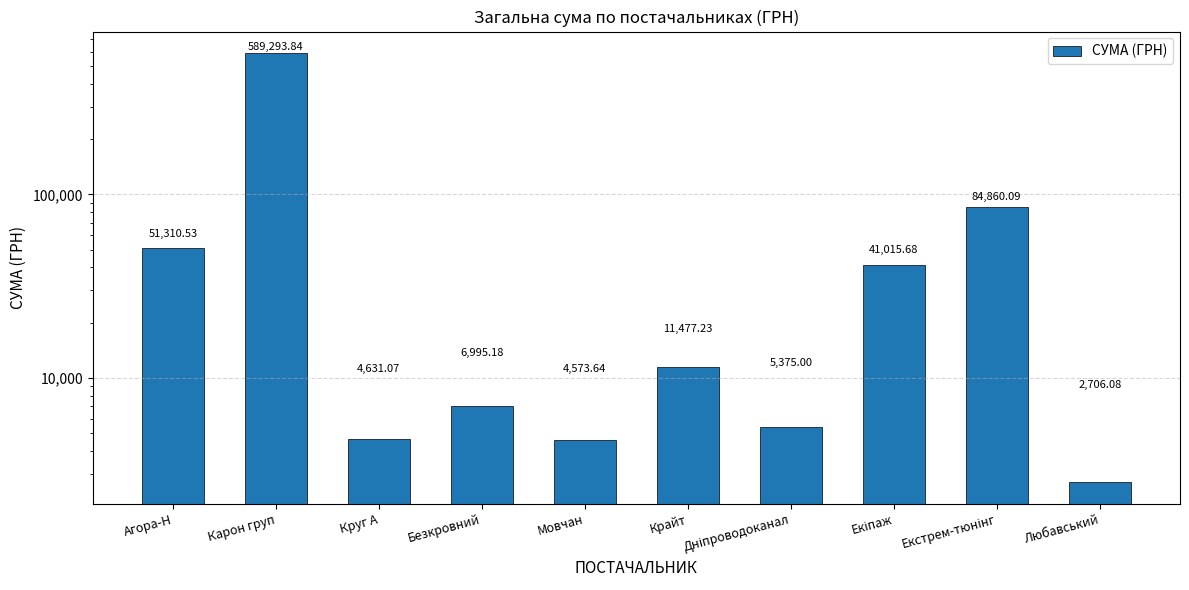

What is the label of the 10th bar from the left?

Любавський